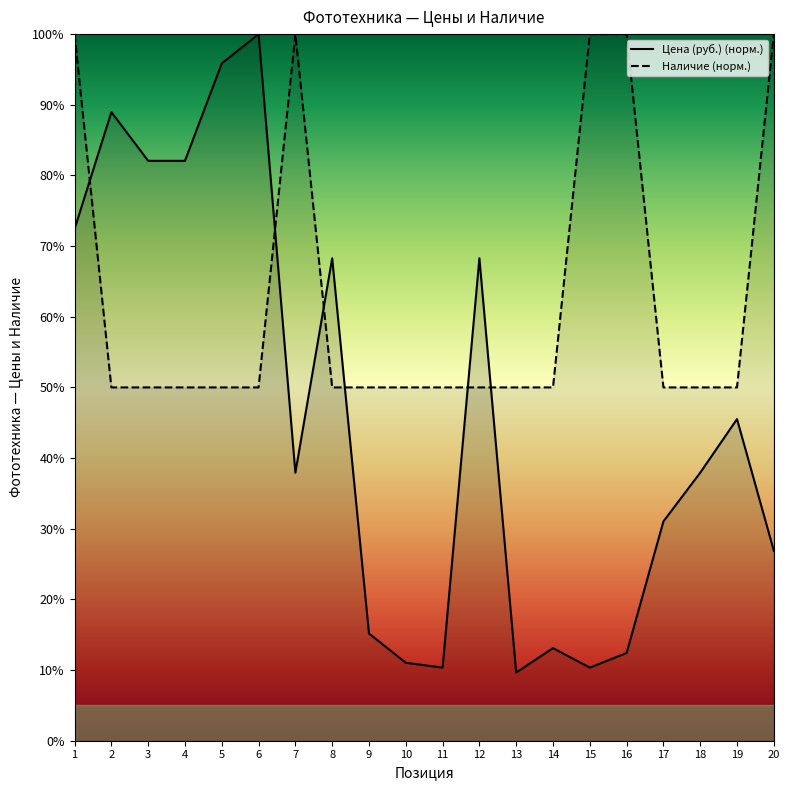

True or false: Цена (руб.) has more than 2 points higher than both neighbors.

True